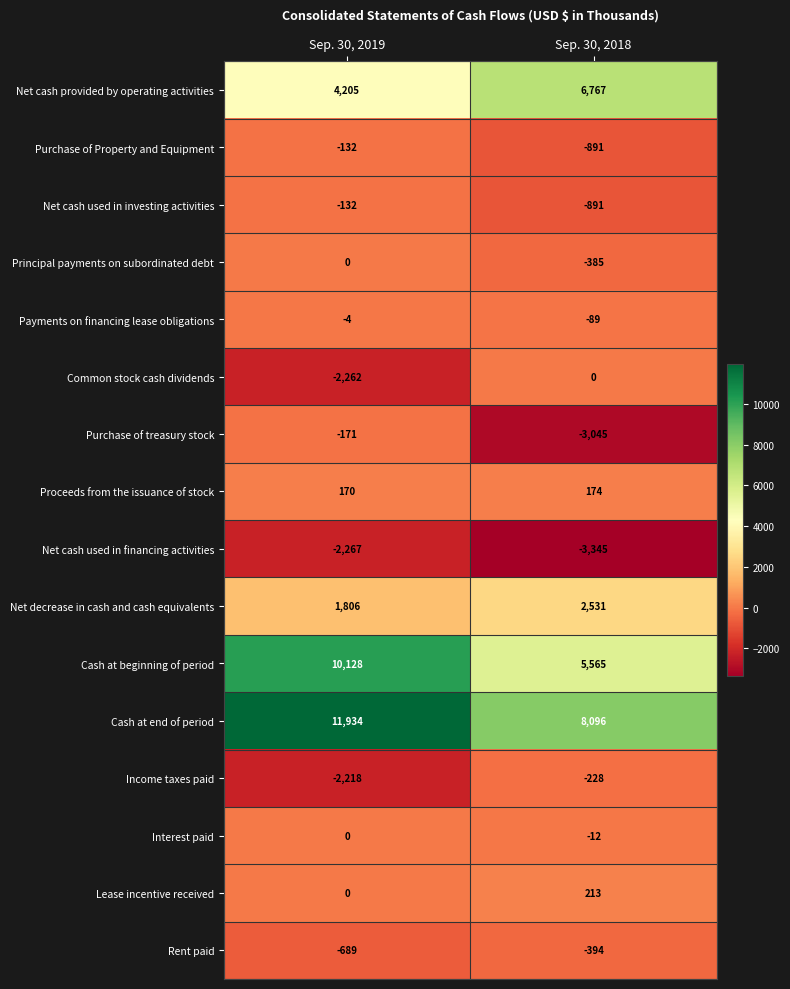

Is the value of Lease incentive received at Sep. 30, 2019 greater than the value of Payments on financing lease obligations at Sep. 30, 2019?

Yes